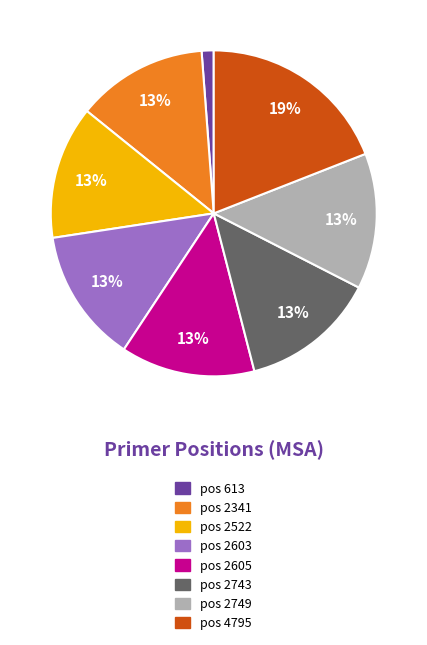

Is there any slice that represents more than half of the pie?

No